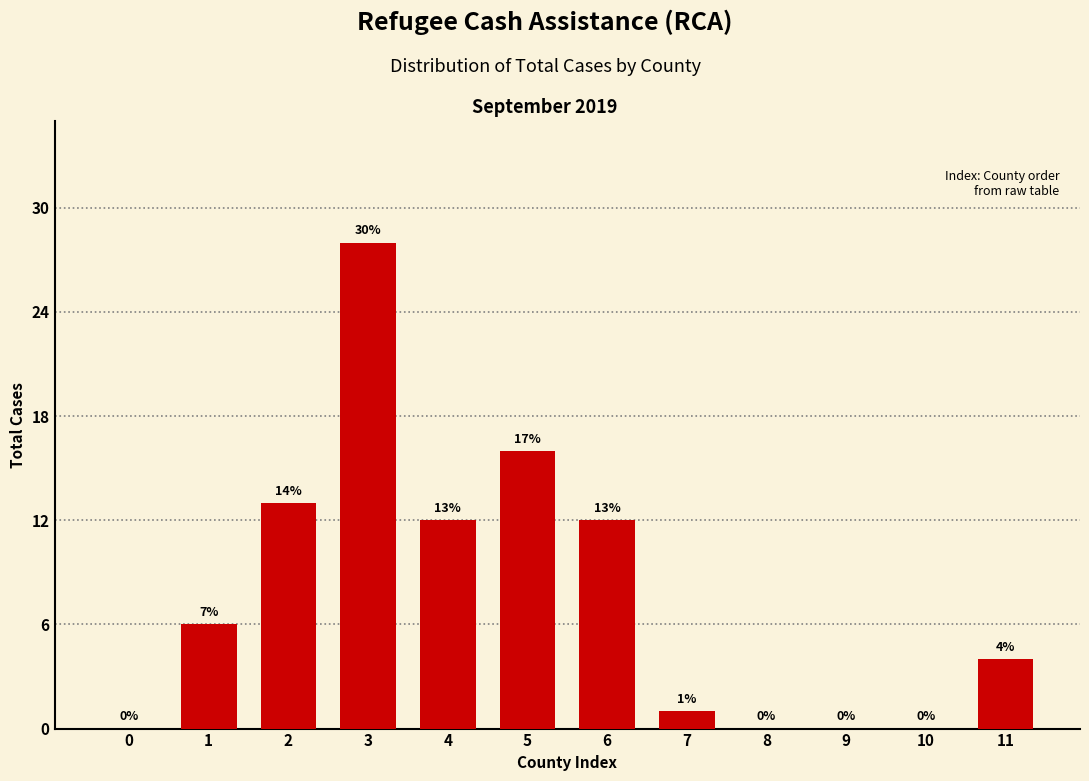

Reading left to right, list all the values displayed in this chart.

0=0	1=6	2=13	3=28	4=12	5=16	6=12	7=1	8=0	9=0	10=0	11=4